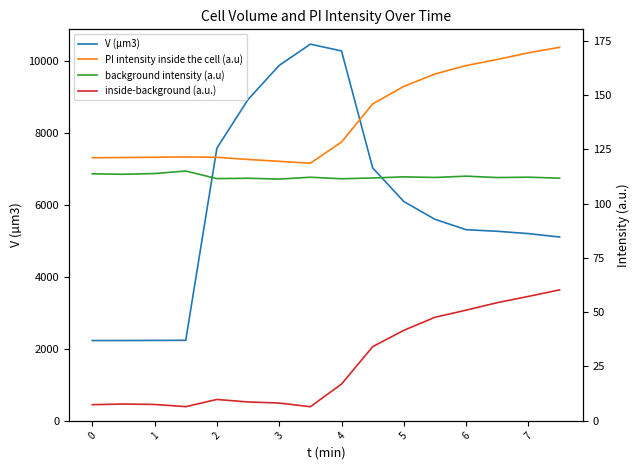

The value of V (µm3) at 0 is 2227.5. True or false?

True